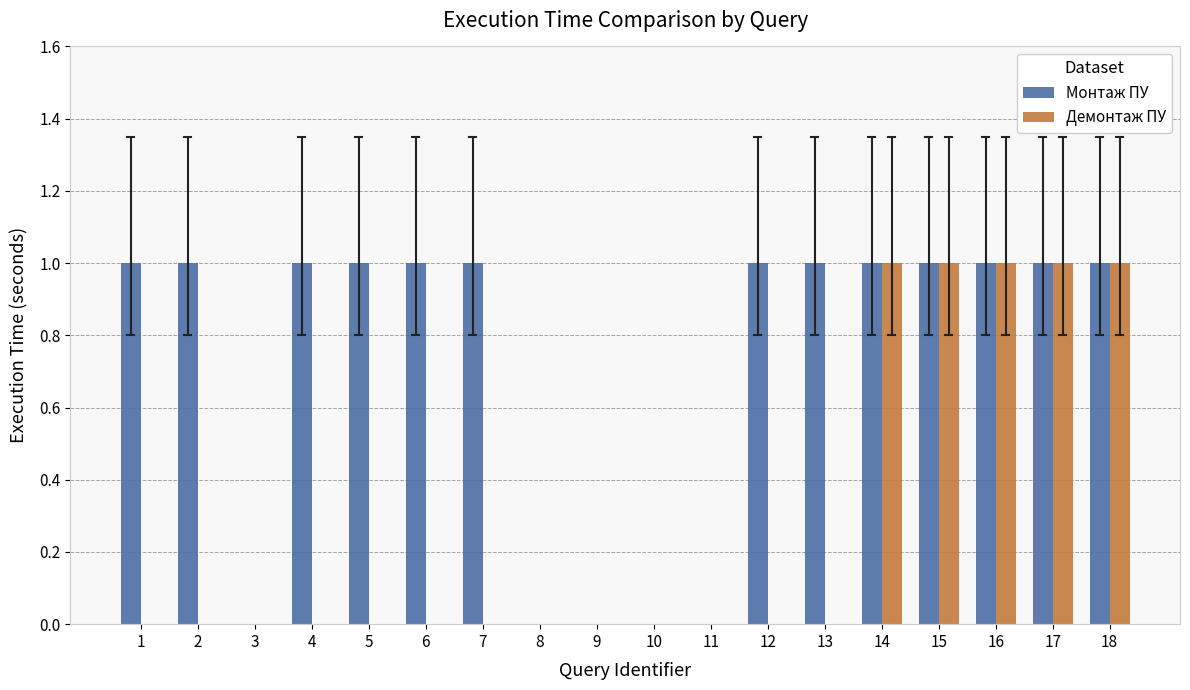

The value of Монтаж ПУ at 11 is 0. True or false?

True